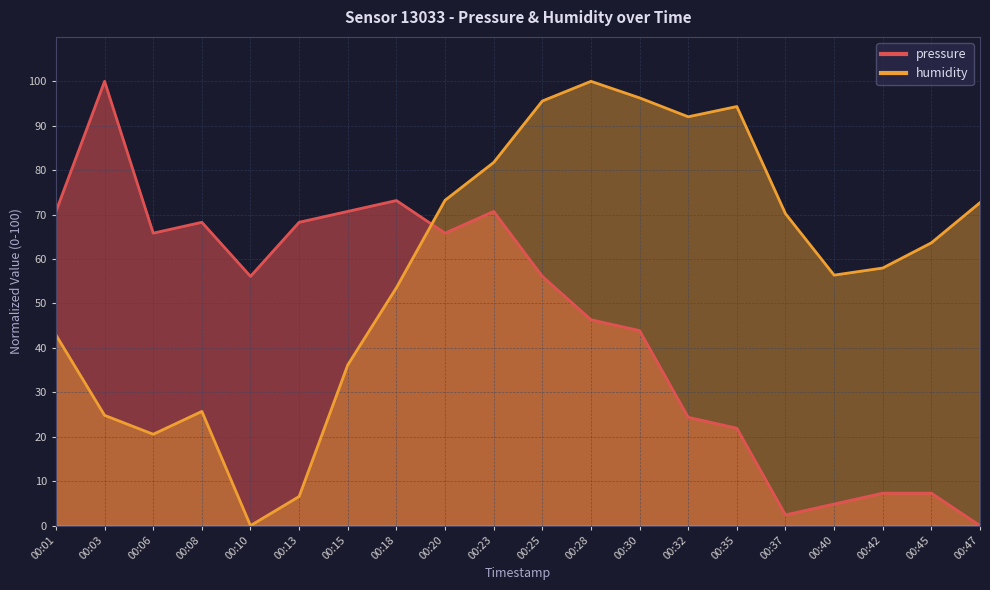

What is the value of the pressure point at the 13th from the left?

43.9